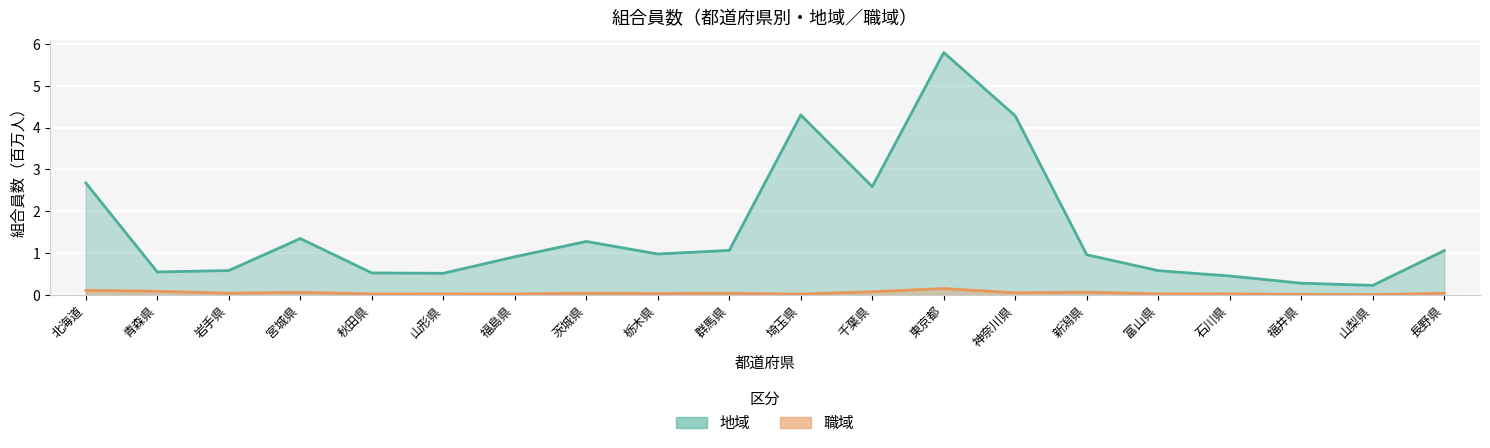

Between 青森県 and 千葉県, which series saw the biggest shift?

地域